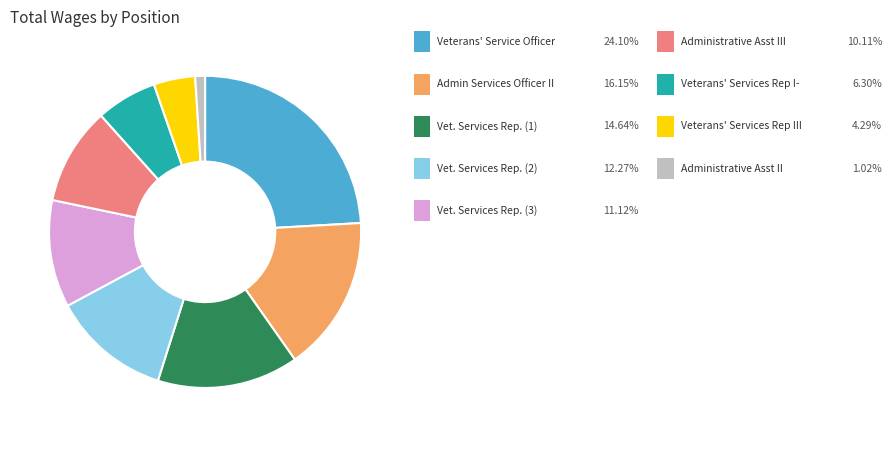

Is there any slice that represents more than half of the pie?

No